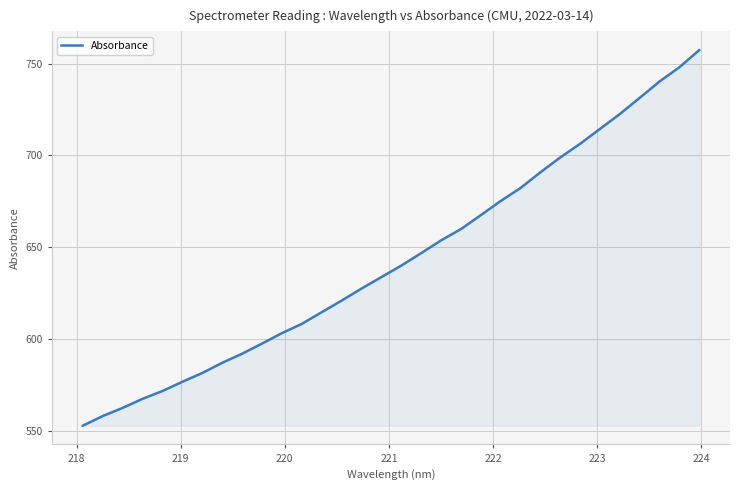

What is the difference between the maximum and minimum values?

204.6